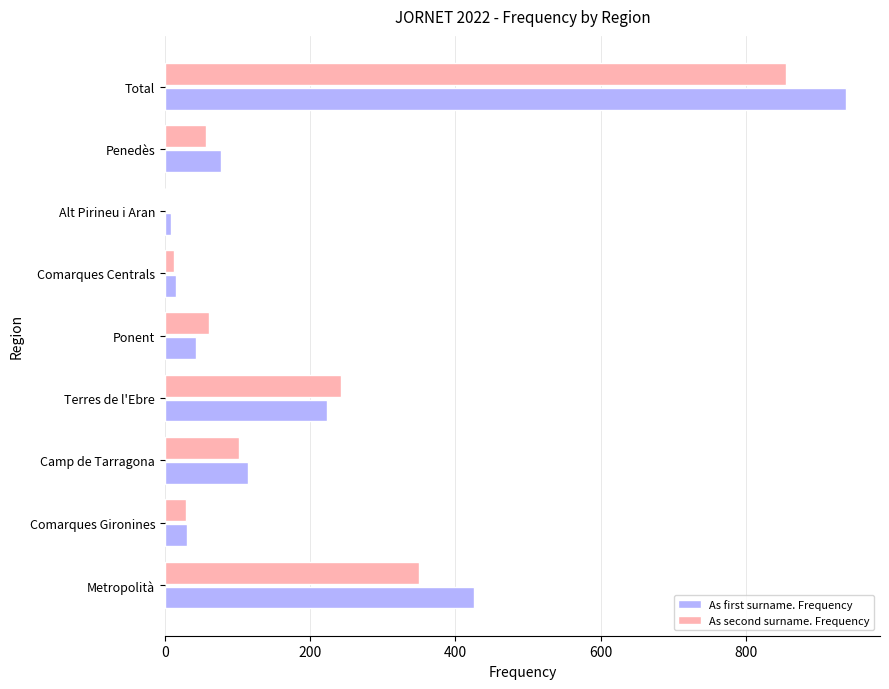

What is the maximum value for As second surname. Frequency?

855